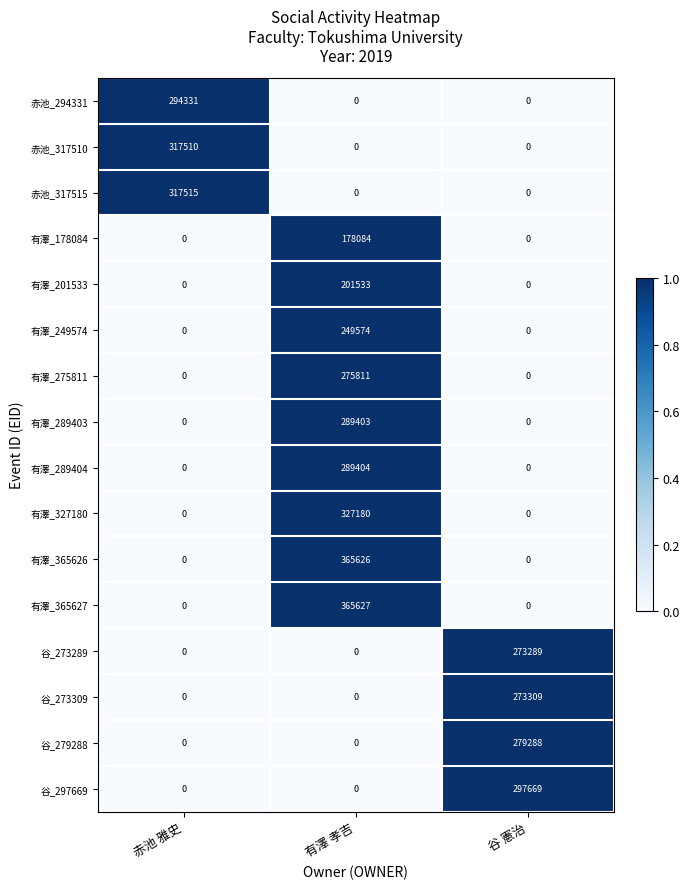

List the series in order of their peak value, highest first.

有澤_365627, 有澤_365626, 有澤_327180, 赤池_317515, 赤池_317510, 谷_297669, 赤池_294331, 有澤_289404, 有澤_289403, 谷_279288, 有澤_275811, 谷_273309, 谷_273289, 有澤_249574, 有澤_201533, 有澤_178084